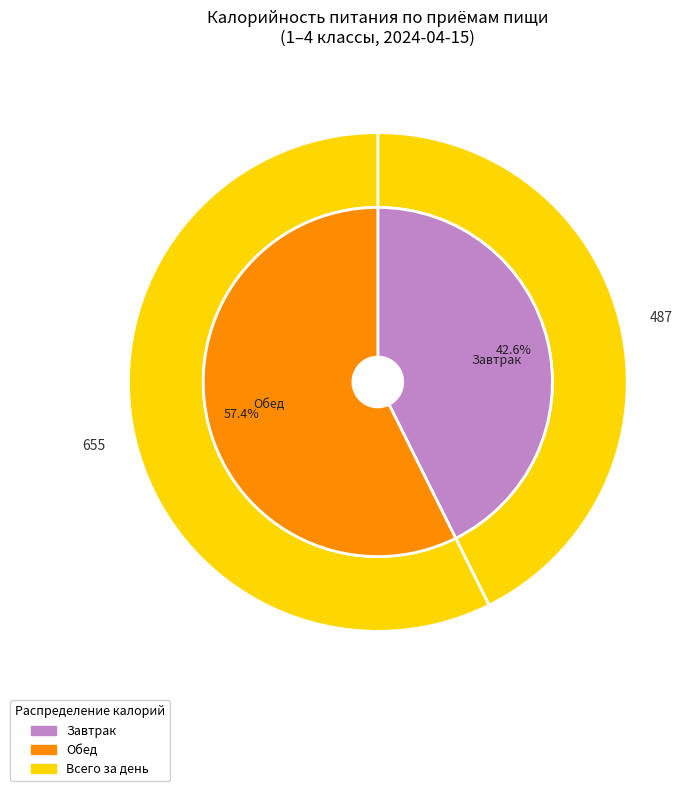

Rank the categories by value from lowest to highest.

Завтрак, Обед, Итого за день